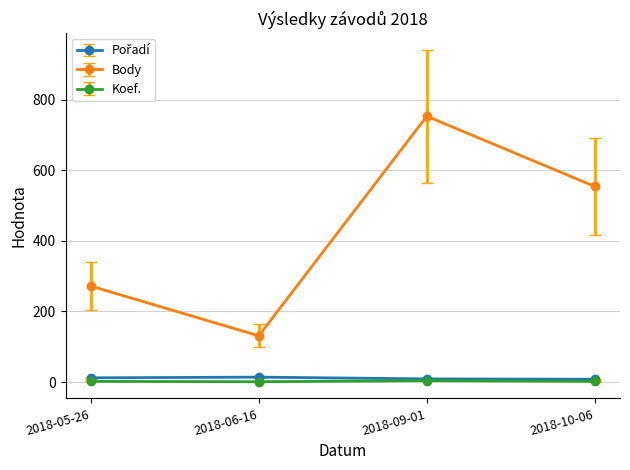

True or false: Body and Koef. cross at least once.

False